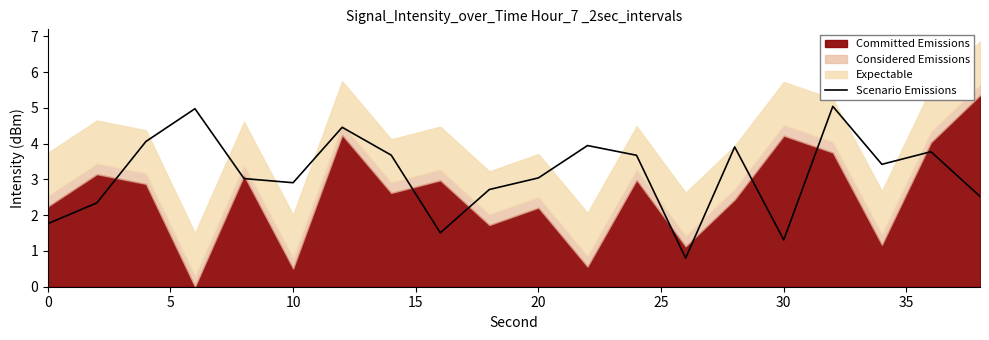

True or false: Scenario Emissions has a value of 2.3 at 0.

False